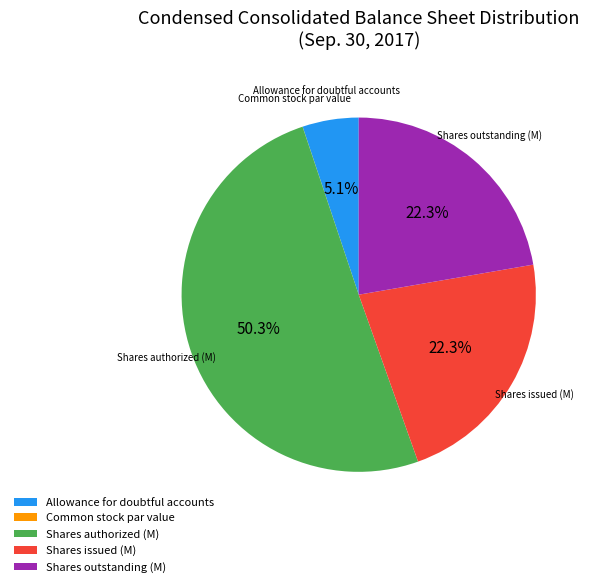

Which has a higher value, Allowance for doubtful accounts or Shares authorized (M)?

Shares authorized (M)